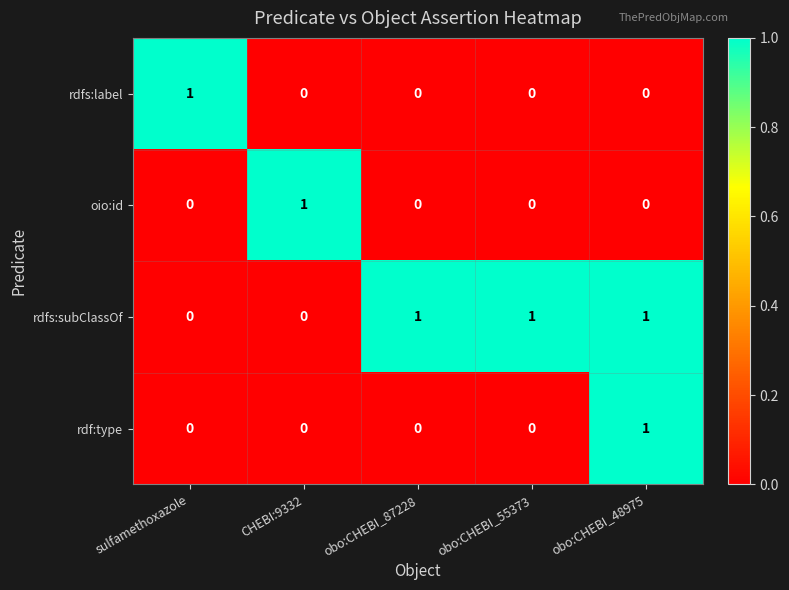

At how many categories does at least one series exceed 0?

5